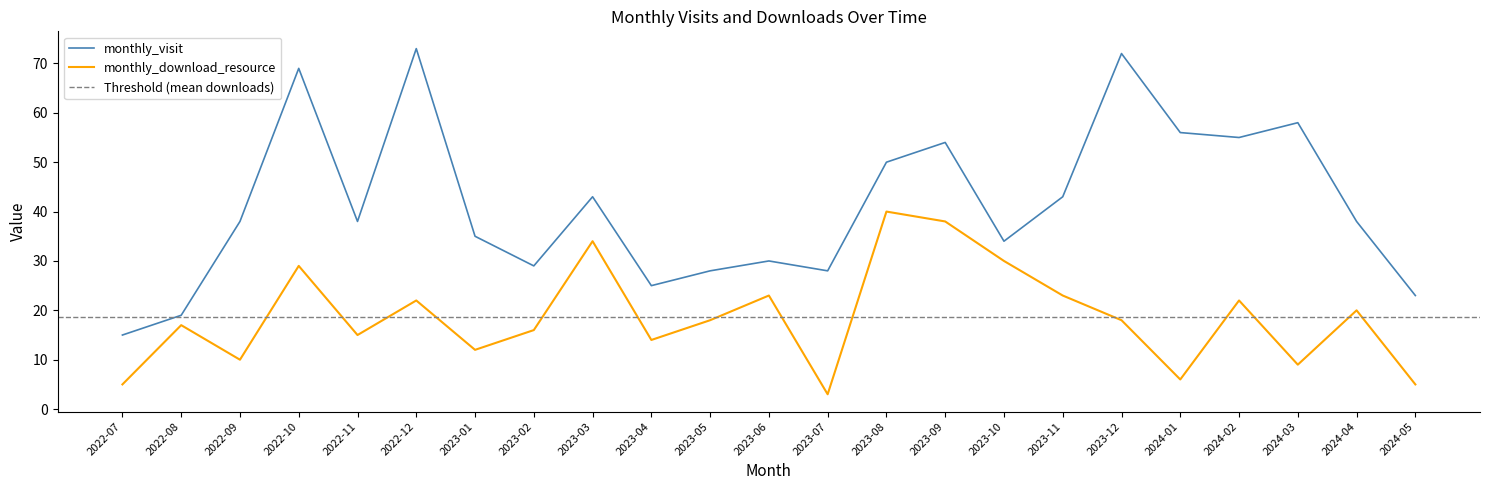

Between 2024-03 and 2022-11, which is larger?

2024-03